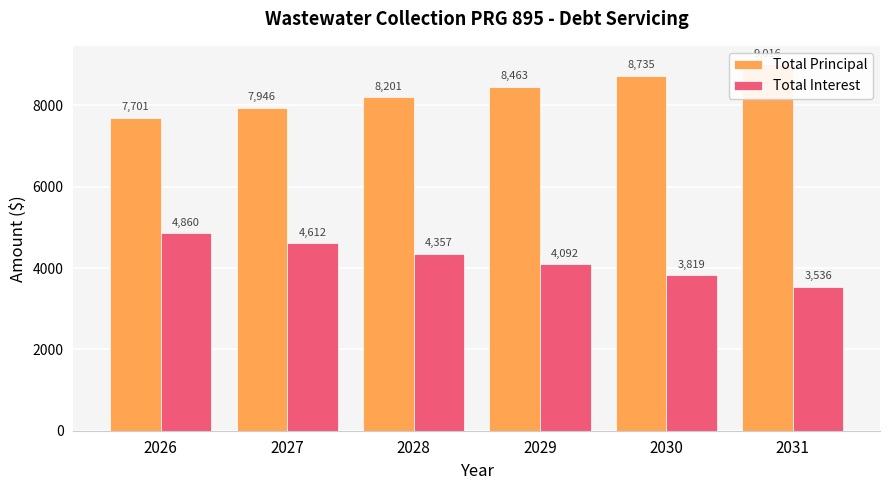

What is the sum of all Total Interest values?

25276.1